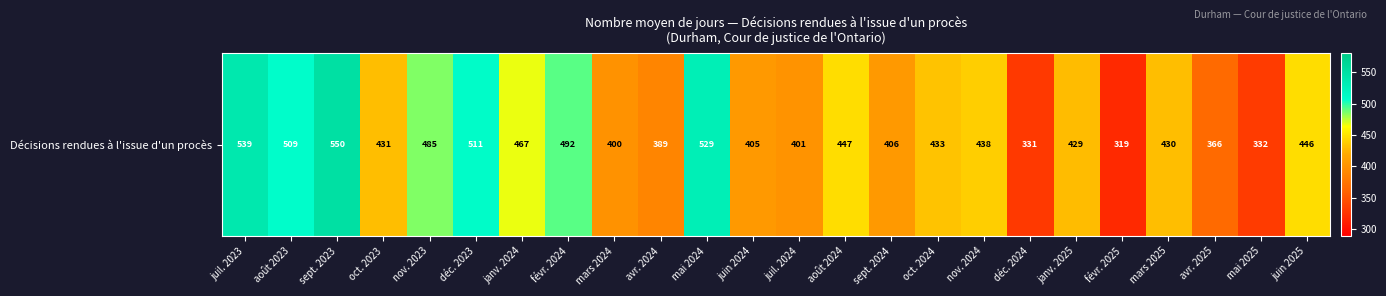

What is the maximum value shown in the chart?

550